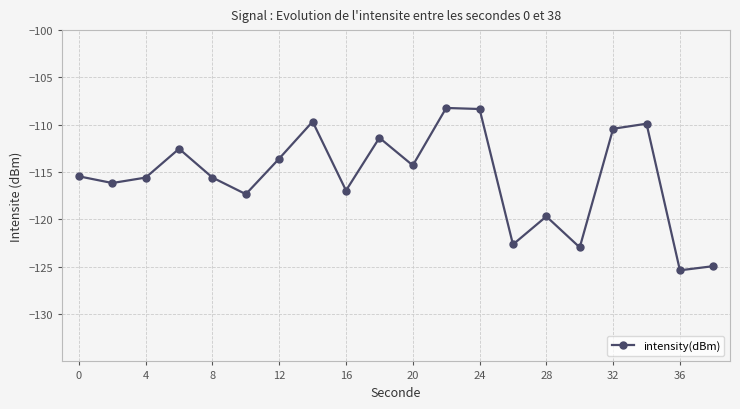

What is the value of the 7th point from the left?

-113.6